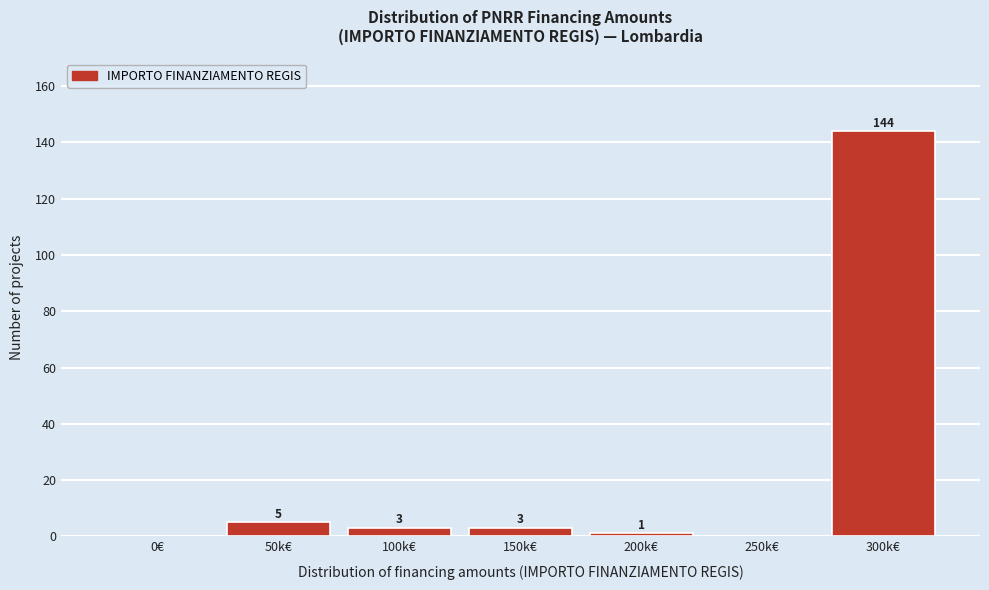

Reading left to right, what are all the values shown in this chart?

0€=0	50k€=5	100k€=3	150k€=3	200k€=1	250k€=0	300k€=144